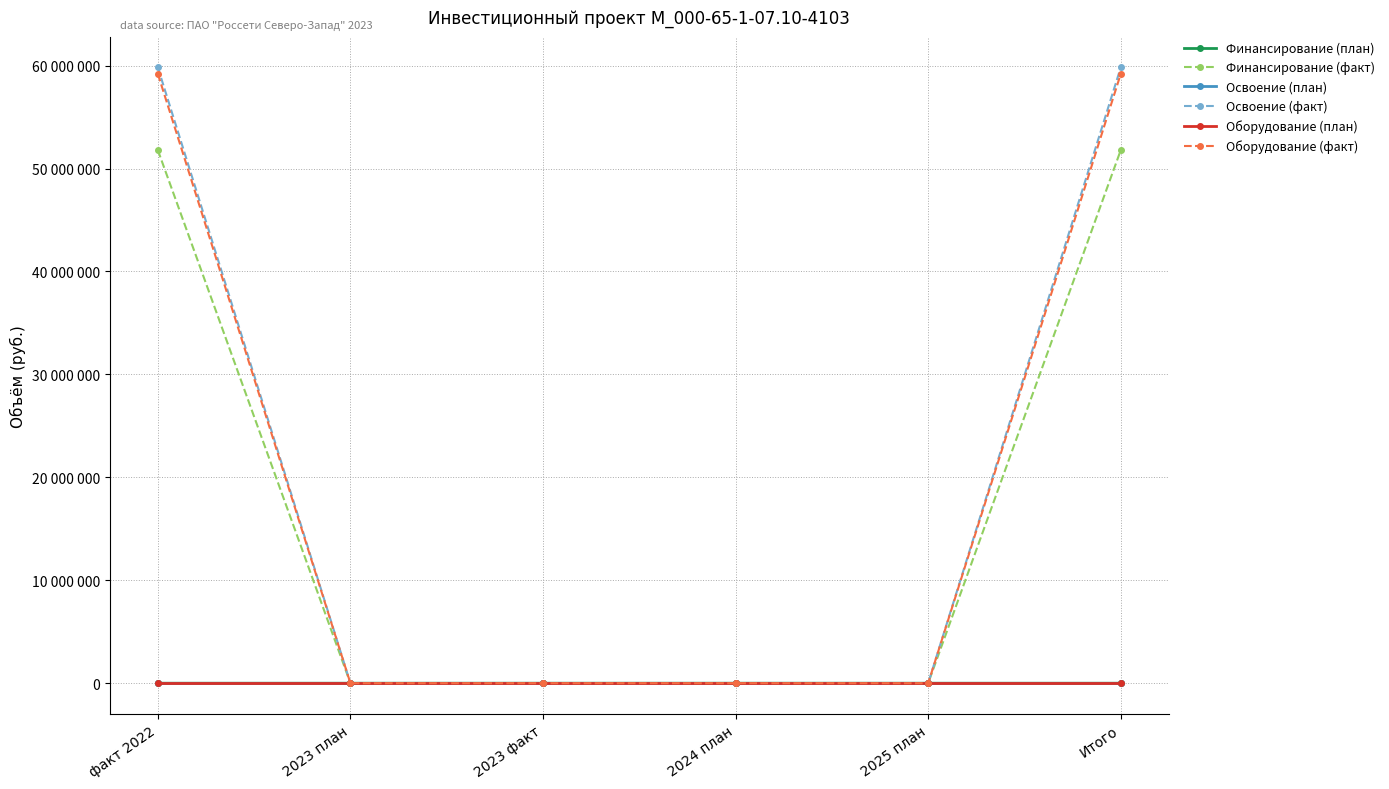

Does the chart have visible grid lines?

Yes